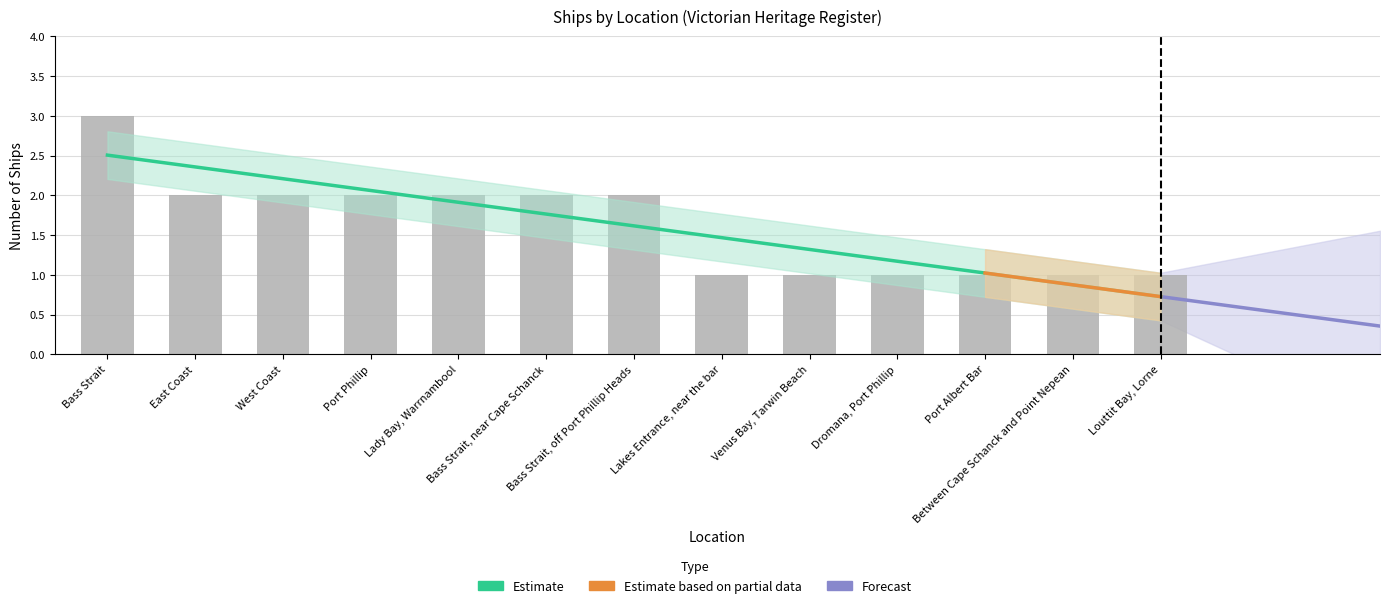

What is the difference between the maximum and minimum values?

2